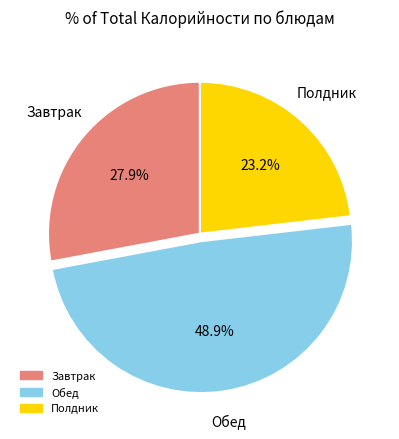

Does any single category account for the majority?

No